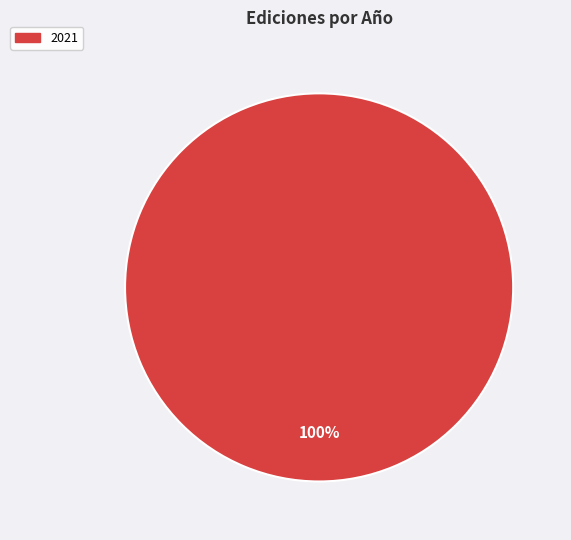

Which category accounts for the majority?

2021